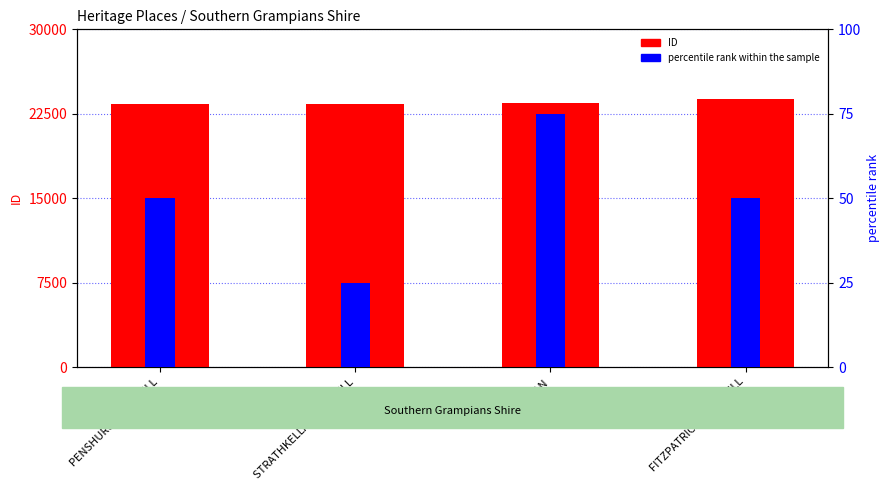

What are all the series names shown in the legend?

ID, percentile rank within the sample